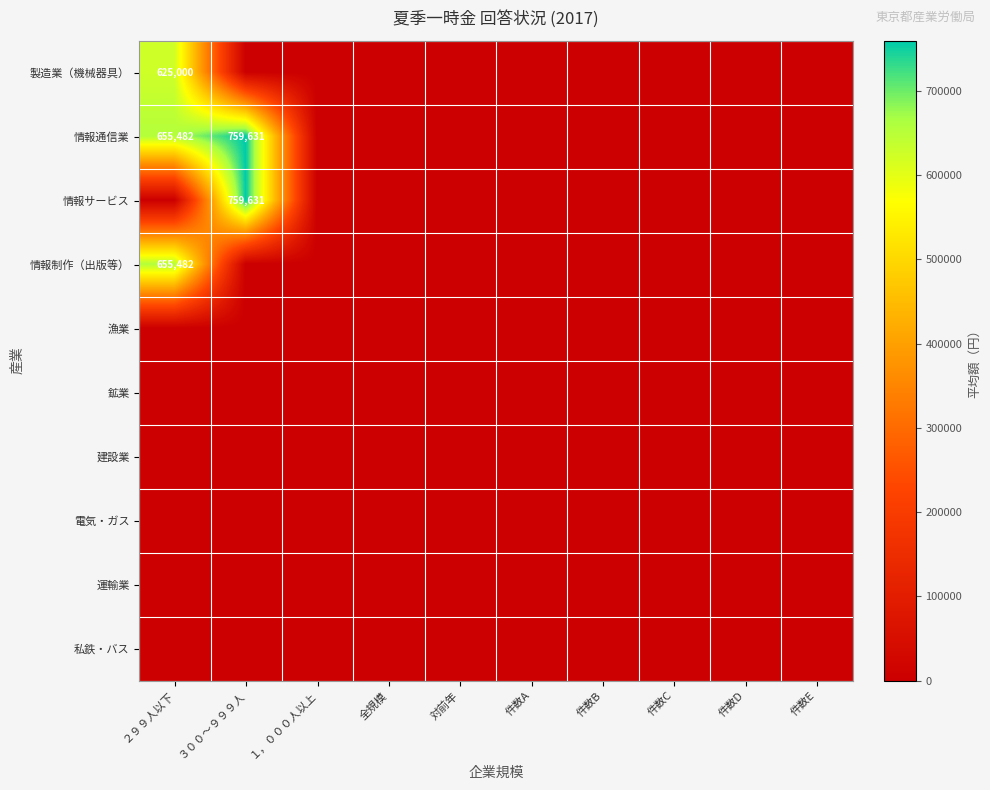

Rank the series by their maximum value, from lowest to highest.

漁業, 鉱業, 建設業, 電気・ガス, 運輸業, 私鉄・バス, 製造業（機械器具）, 情報制作（出版等）, 情報通信業, 情報サービス